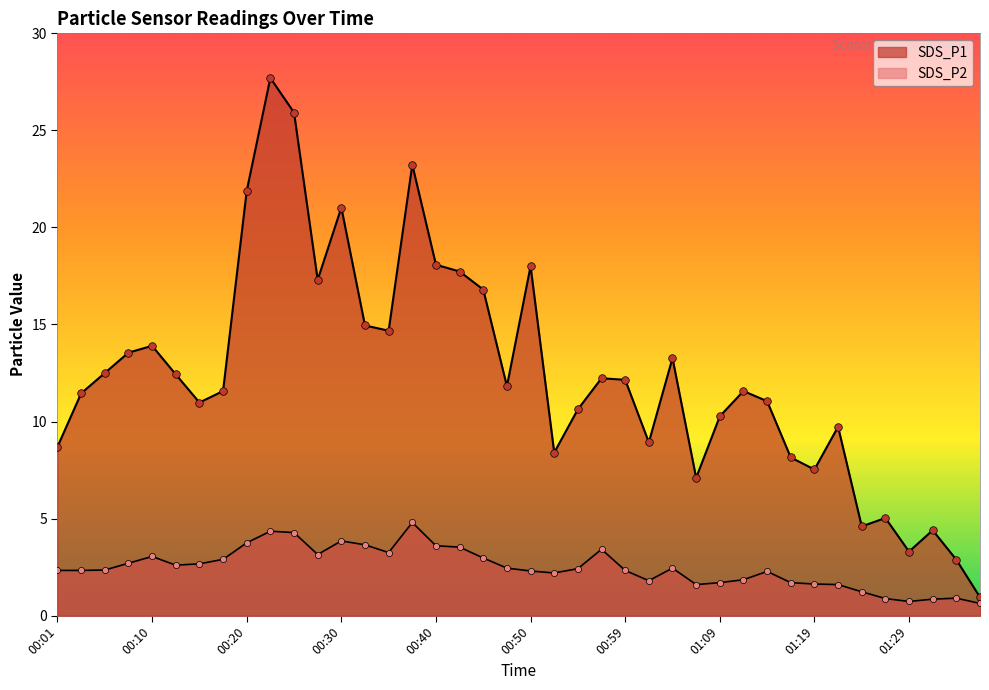

Which series has the largest total across all categories?

SDS_P1